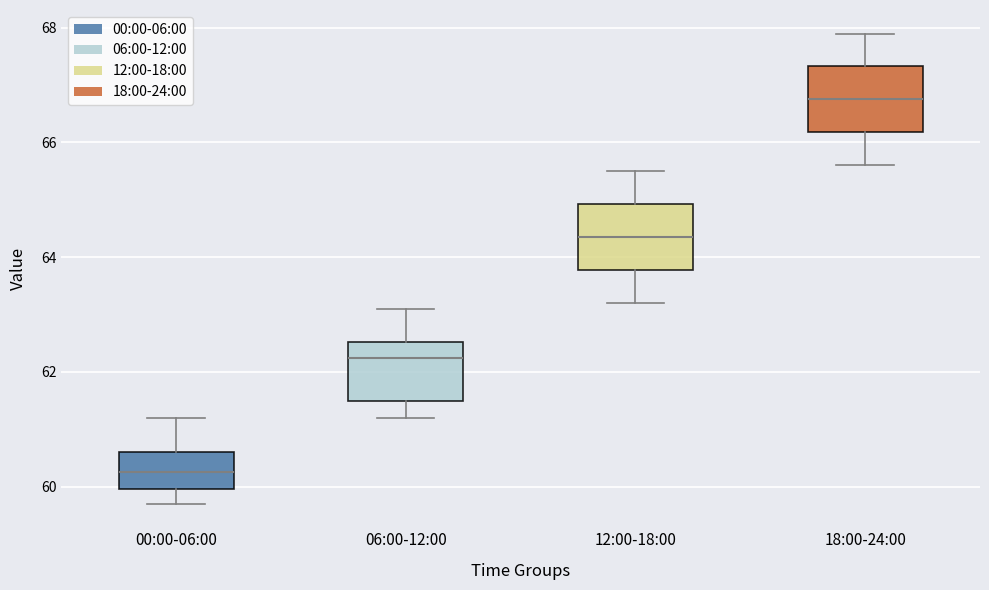

Reading left to right, transcribe this box plot: for each box, give where its median line is, the range the box spans, and where its two whiskers end, as read against the y-axis. The values are not printed on the chart, so give them approximately, as read against the axis.

00:00-06:00: median 60.2, box 60.0 to 60.6, whiskers 59.8 to 61.2
06:00-12:00: median 62.2, box 61.6 to 62.6, whiskers 61.2 to 63.2
12:00-18:00: median 64.4, box 63.8 to 65.0, whiskers 63.2 to 65.6
18:00-24:00: median 66.8, box 66.2 to 67.4, whiskers 65.6 to 68.0